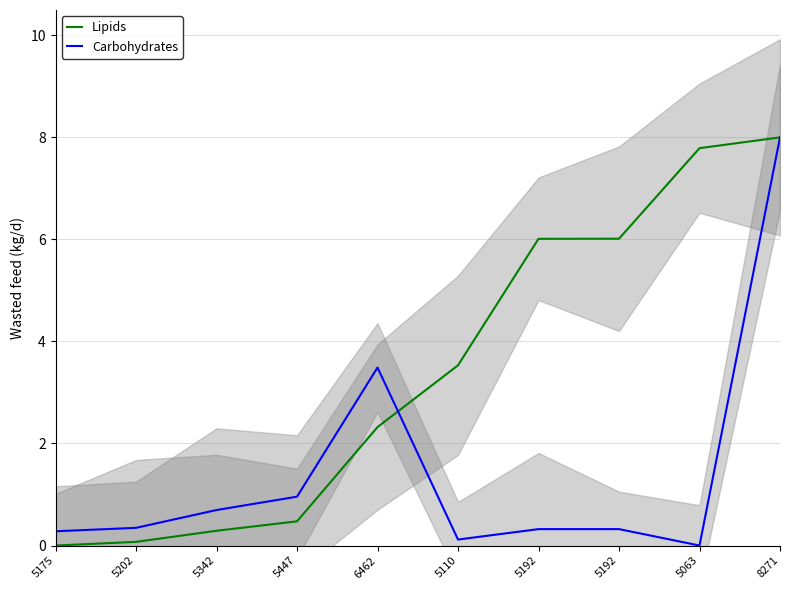

Between which two adjacent categories do Lipids and Carbohydrates first intersect?

6462 and 5110